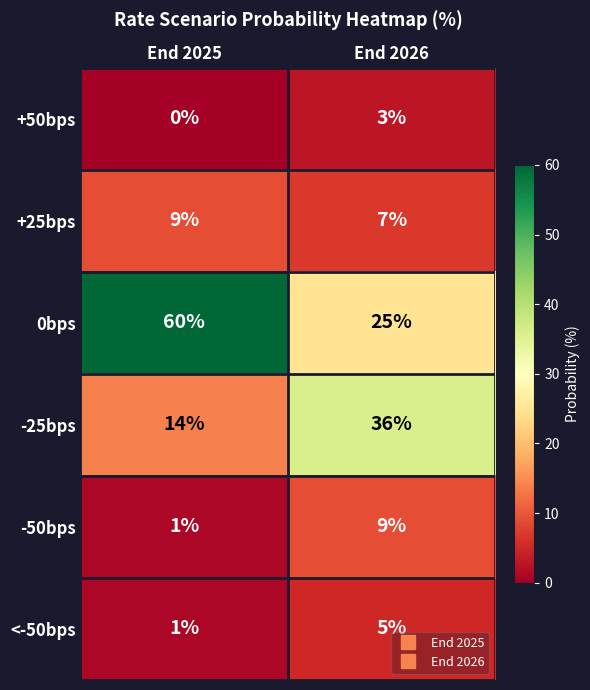

Rank the categories by -50bps value from lowest to highest.

End 2025, End 2026